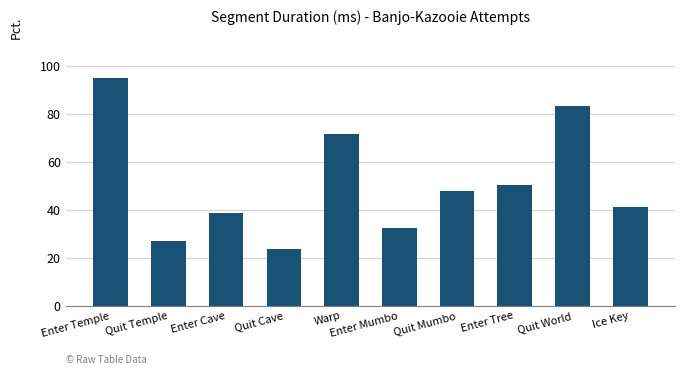

What is the ratio of the value at Enter Mumbo to the value at Enter Temple?

0.3